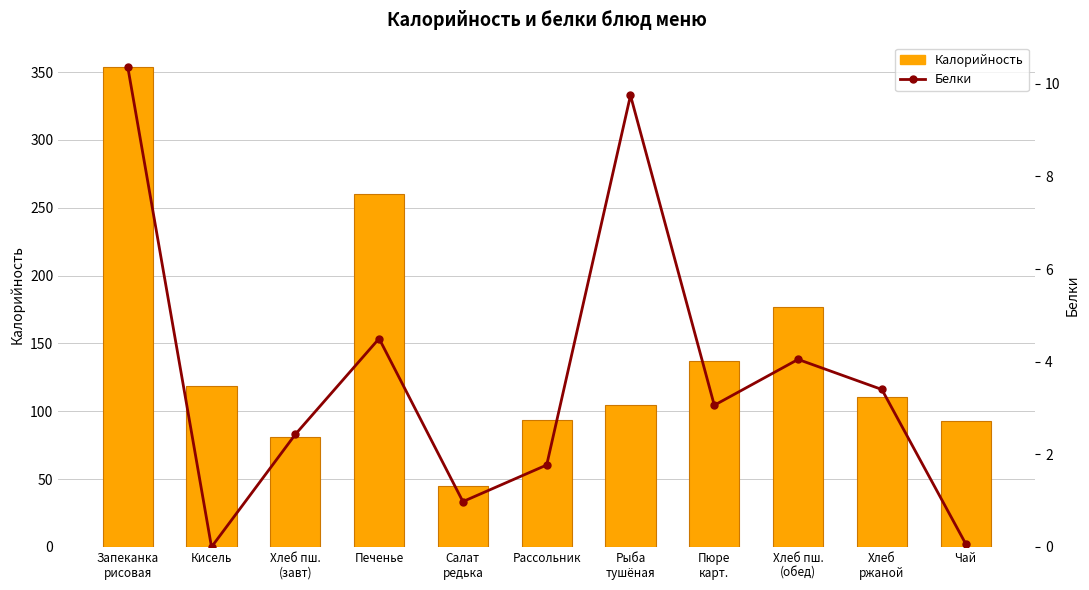

Where does the Калорийность series first go above 110?

Запеканка
рисовая